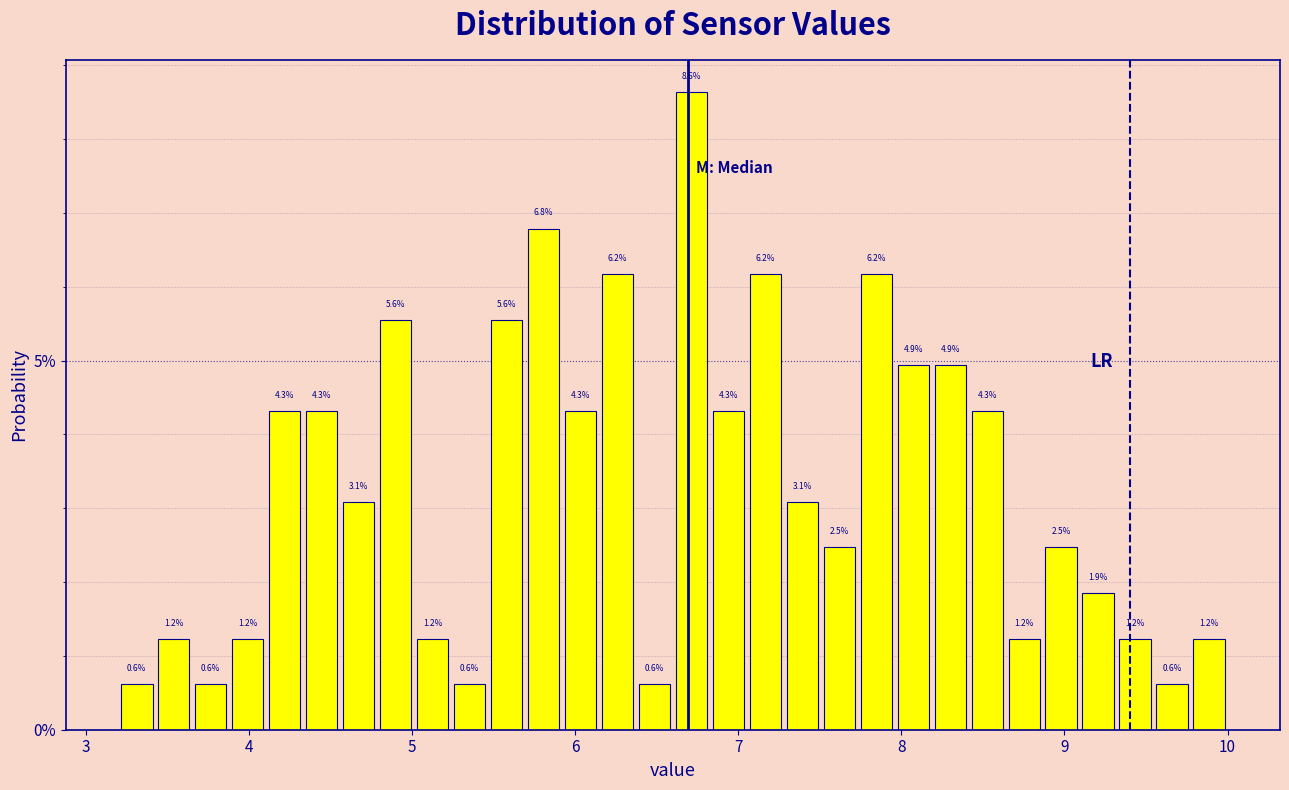

Read against the x-axis, roughly where is the centre of the tallest bar?

6.7